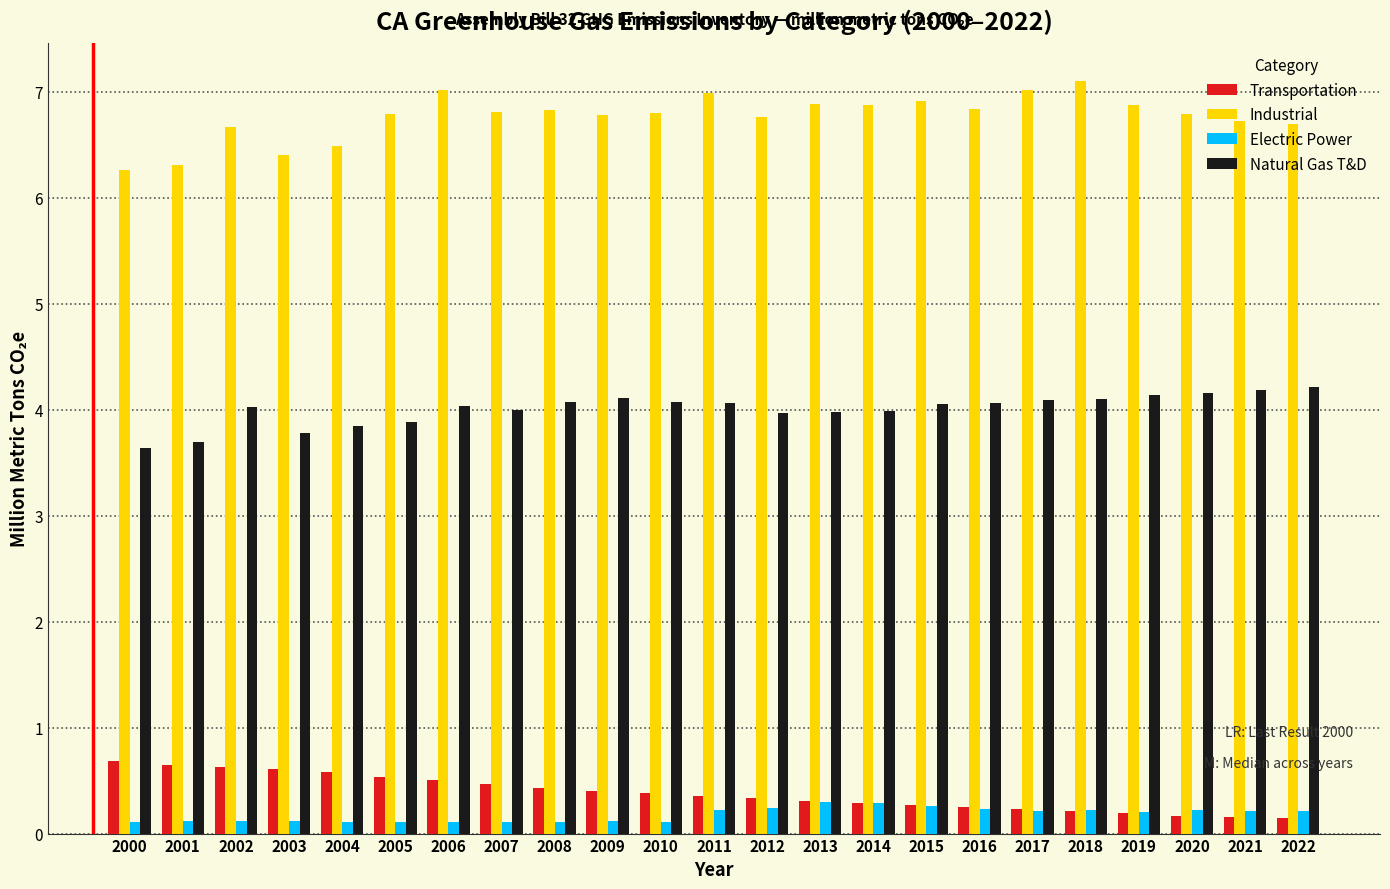

What is the greatest value displayed?

7.1